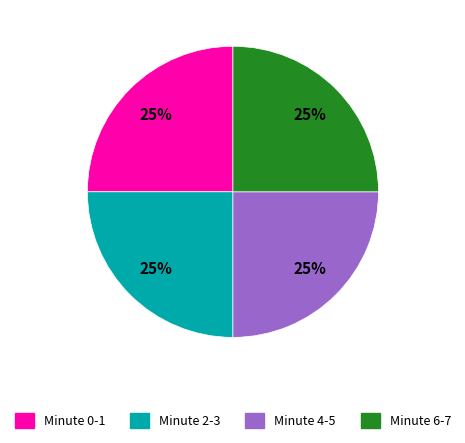

The Minute 0-1 slice represents 11% of the pie. True or false?

False